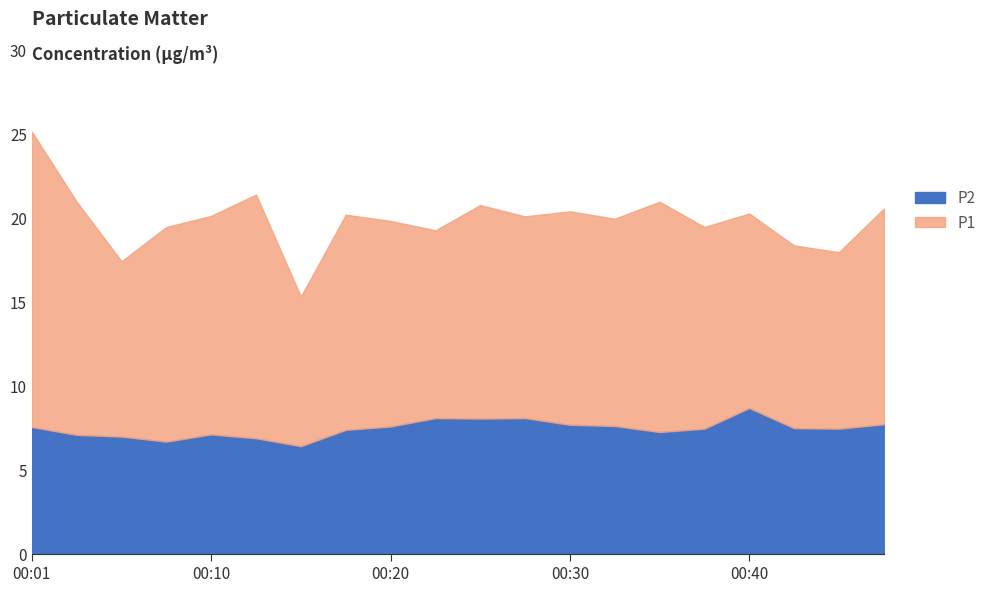

Reading left to right, what are all the values shown in this chart?

P1: 00:01=17.6	00:03=13.9	00:06=10.4	00:08=12.8	00:10=13.0	00:13=14.5	00:15=8.9	00:18=12.8	00:20=12.2	00:23=11.2	00:25=12.7	00:28=12.0	00:30=12.7	00:32=12.3	00:35=13.7	00:37=12.0	00:40=11.6	00:42=10.9	00:45=10.5	00:47=12.8
P2: 00:01=7.6	00:03=7.1	00:06=7.0	00:08=6.7	00:10=7.1	00:13=6.9	00:15=6.4	00:18=7.4	00:20=7.6	00:23=8.1	00:25=8.1	00:28=8.1	00:30=7.7	00:32=7.6	00:35=7.3	00:37=7.5	00:40=8.7	00:42=7.5	00:45=7.5	00:47=7.7